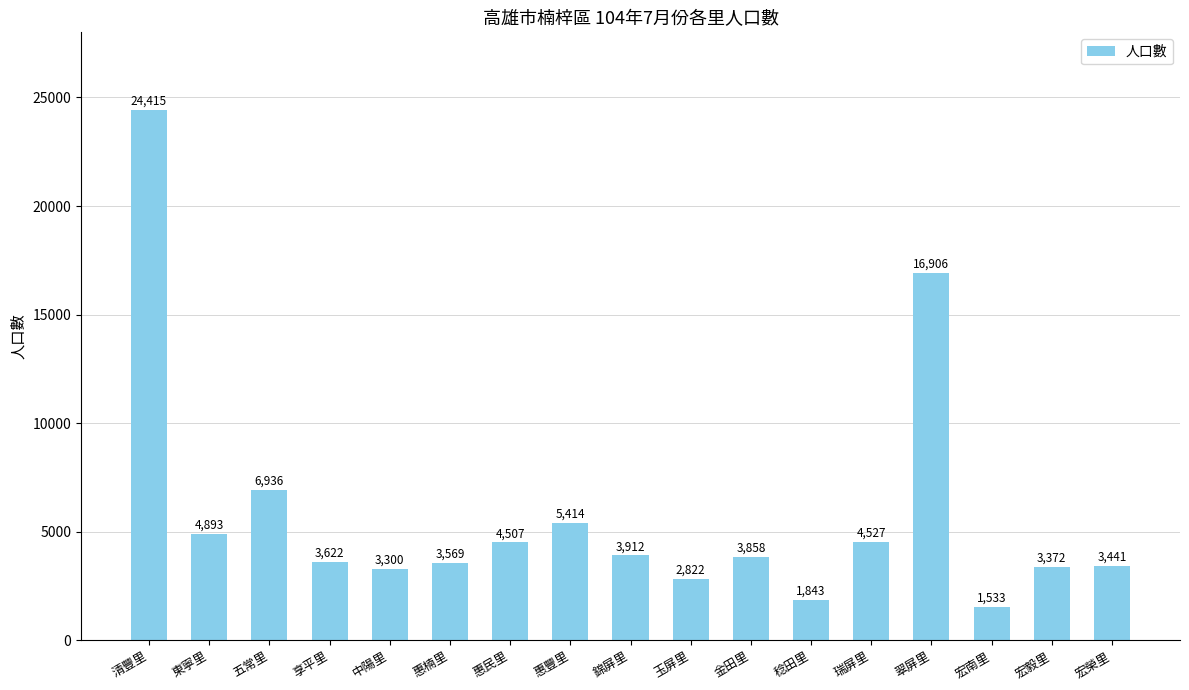

The value at 五常里 is 6936. True or false?

True